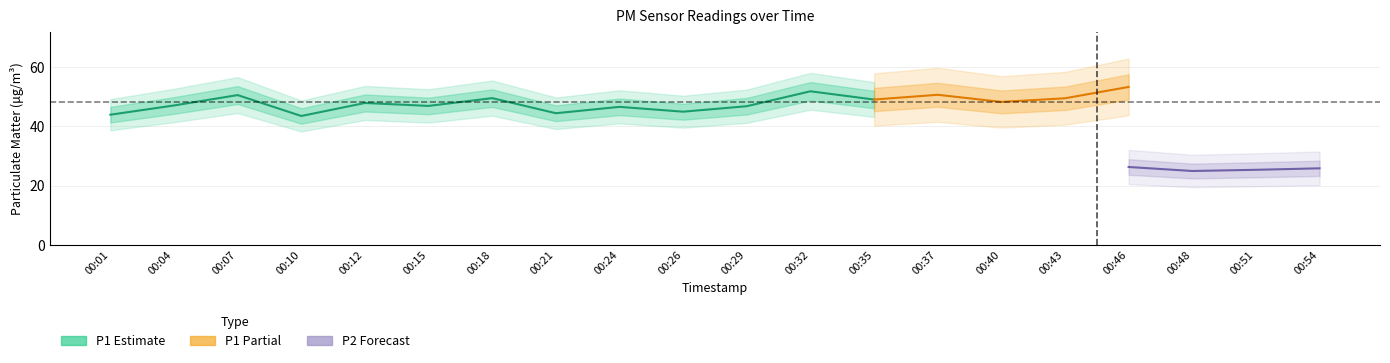

True or false: P1 and P2 intersect in this chart.

False